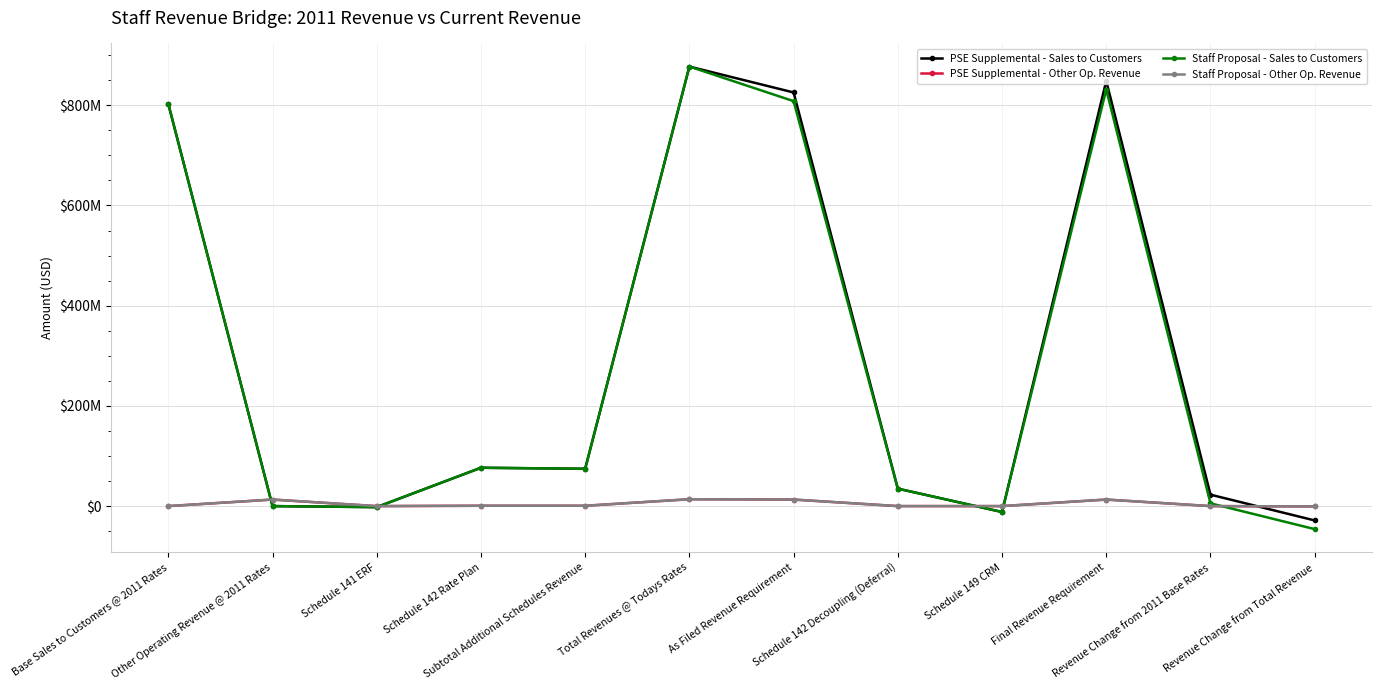

Does the chart have visible grid lines?

Yes